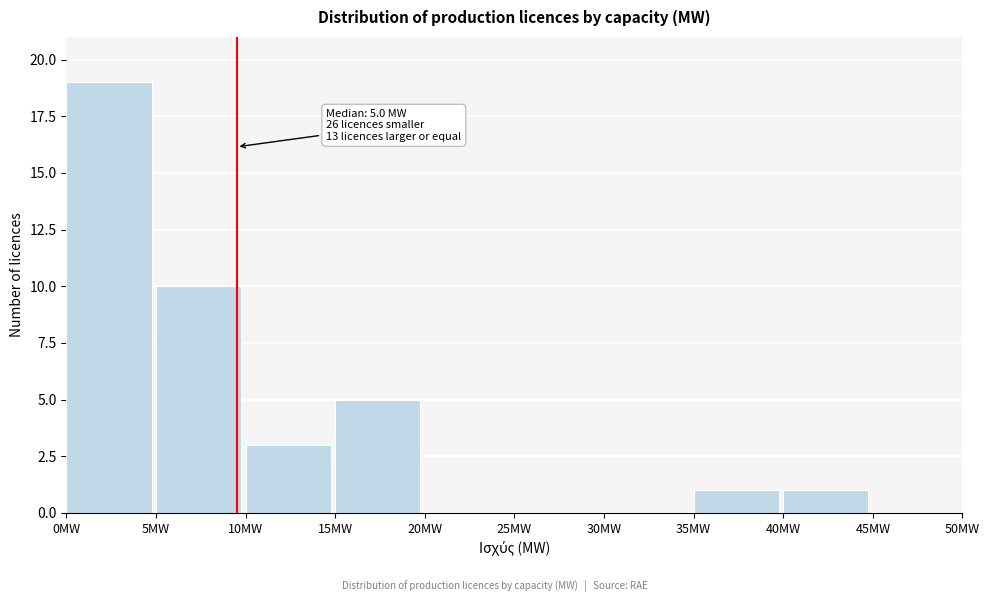

Over which range of the x-axis is the bar tallest?

0 to 5